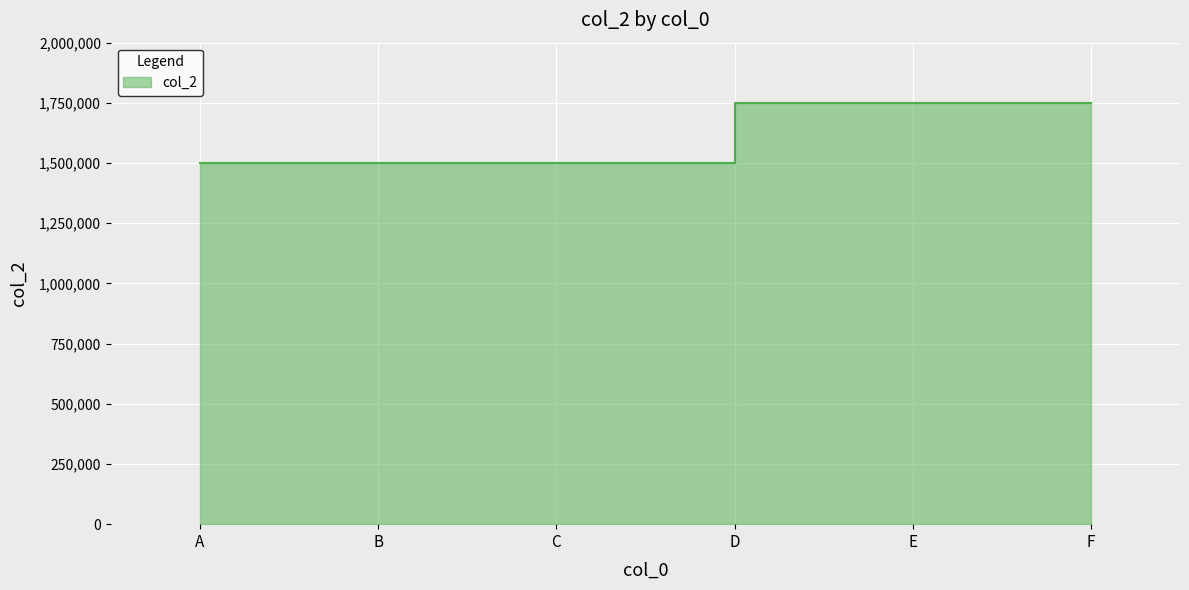

The chart shows a value of 2247370 at B. True or false?

False